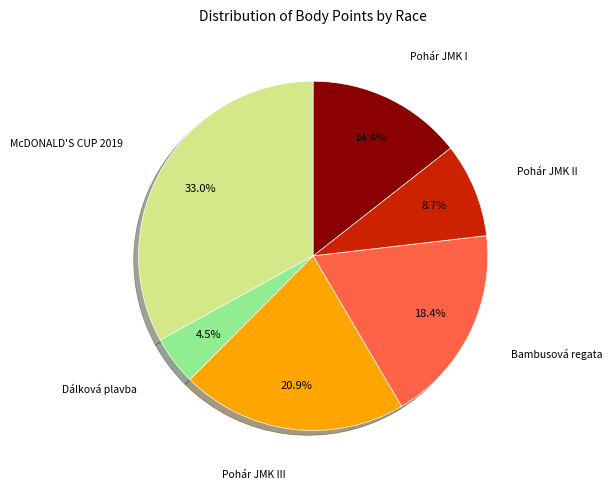

Is there any slice that represents more than half of the pie?

No